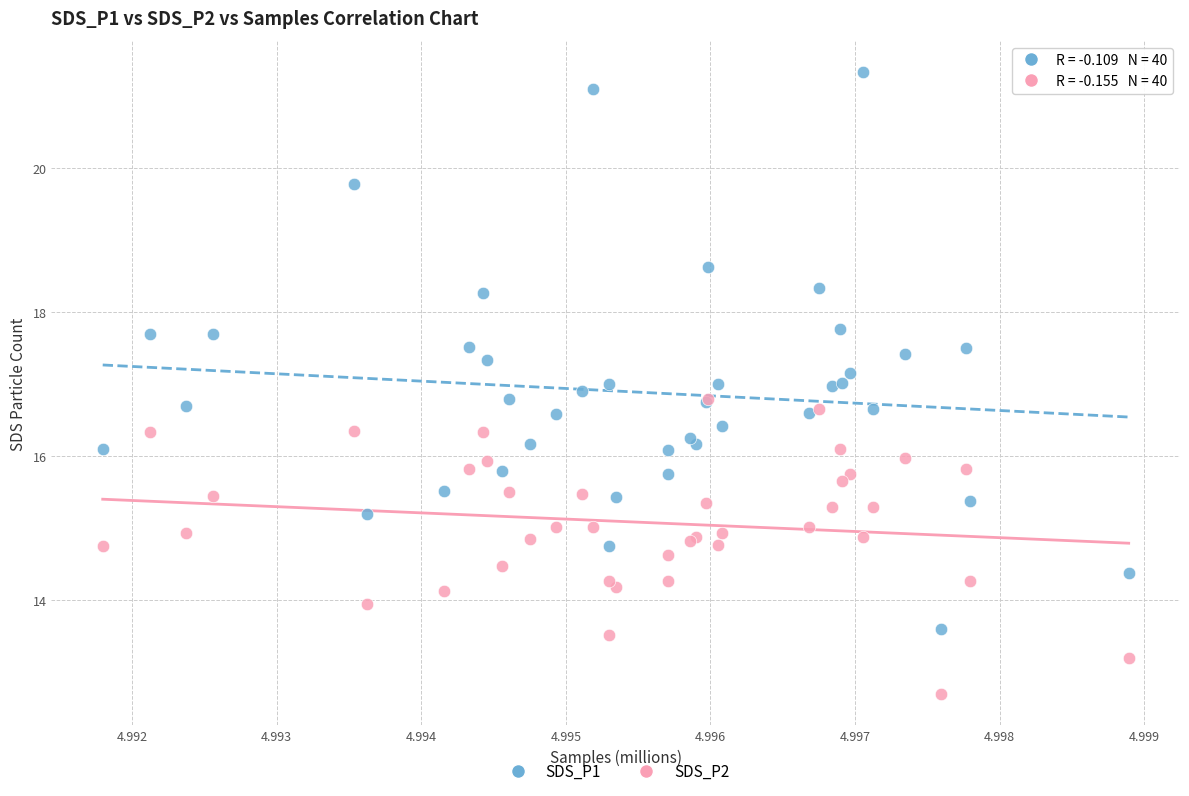

What are all the series names shown in the legend?

SDS_P1, SDS_P2